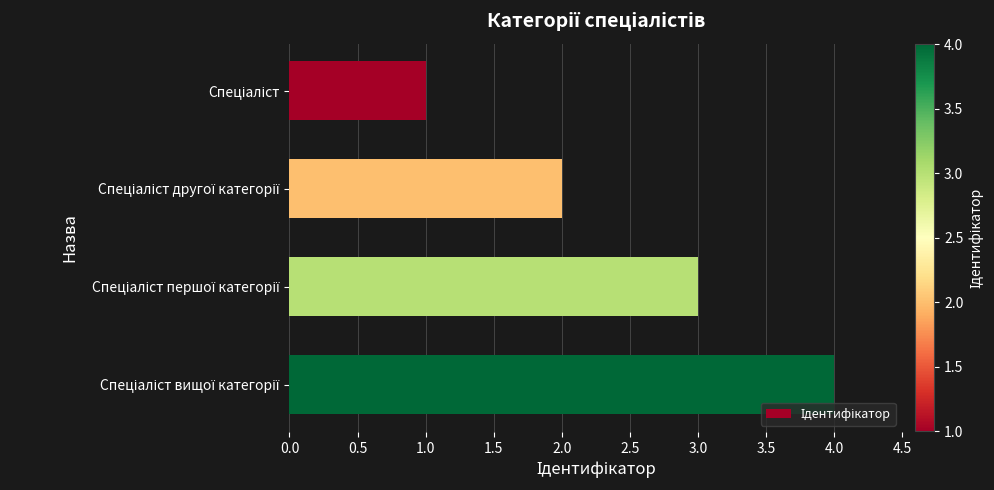

What is the sum of all values?

10